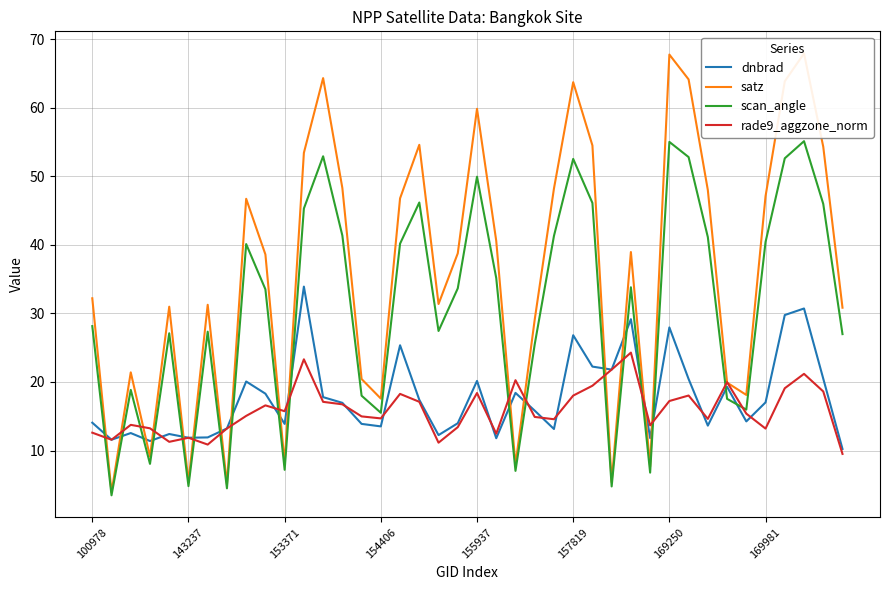

What position from the right is 11?

29